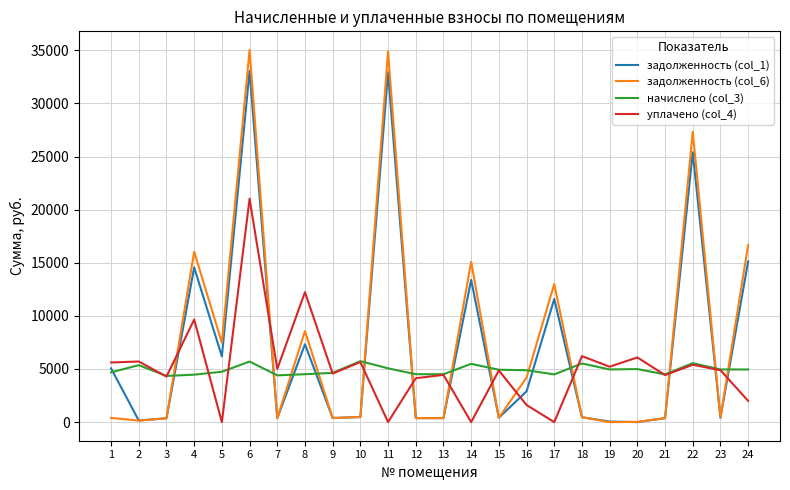

At which category is the sum across all series the highest?

6